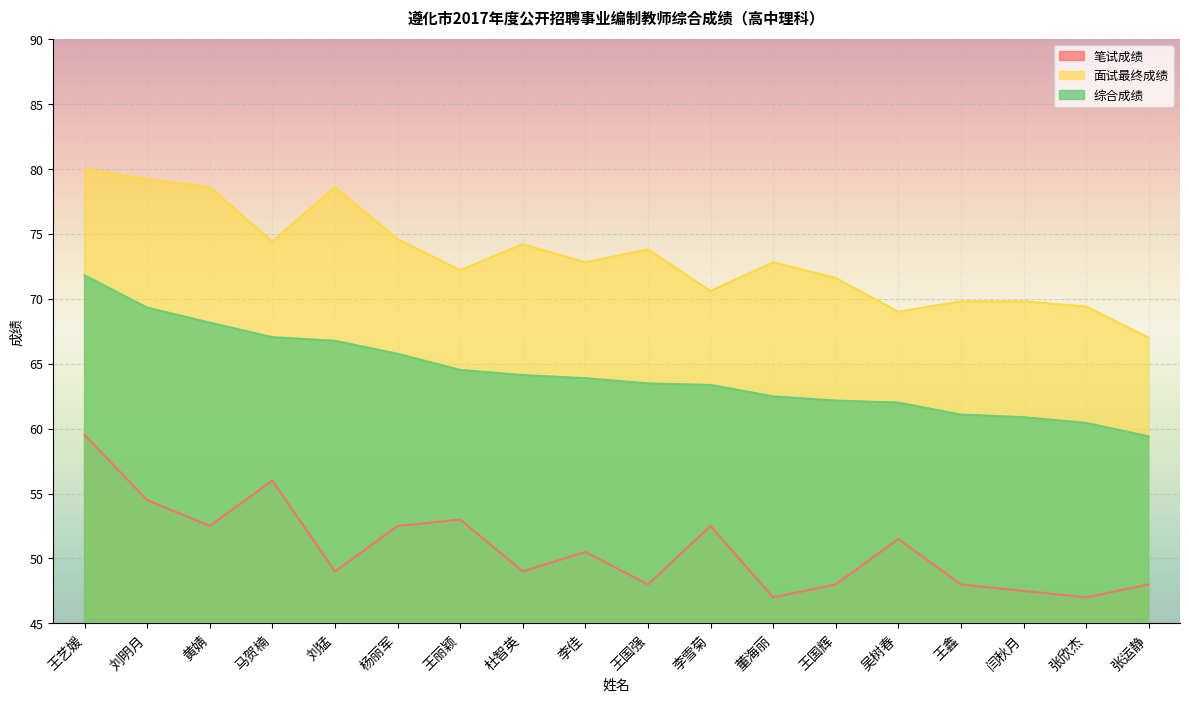

Between 李雪菊 and 闫秋月, which is larger?

李雪菊